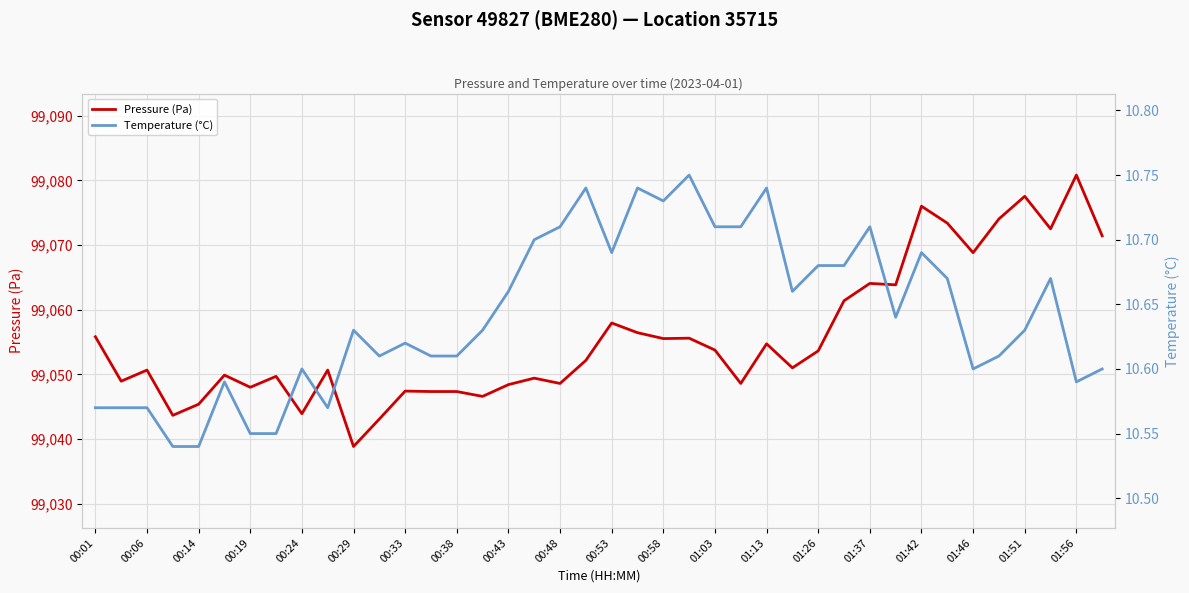

At which label does Pressure (Pa) reach its minimum?

00:29